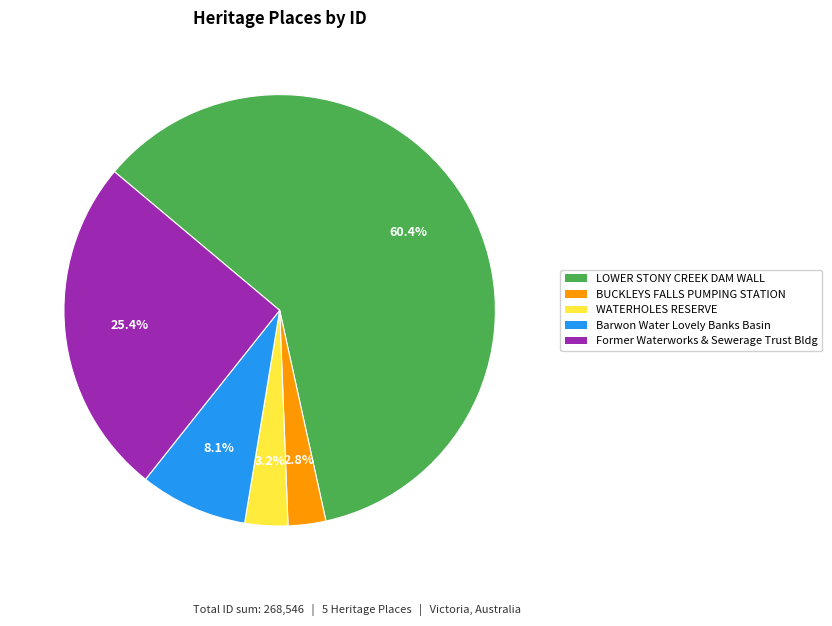

To the nearest percent, what portion does Barwon Water Lovely Banks Basin represent?

8%